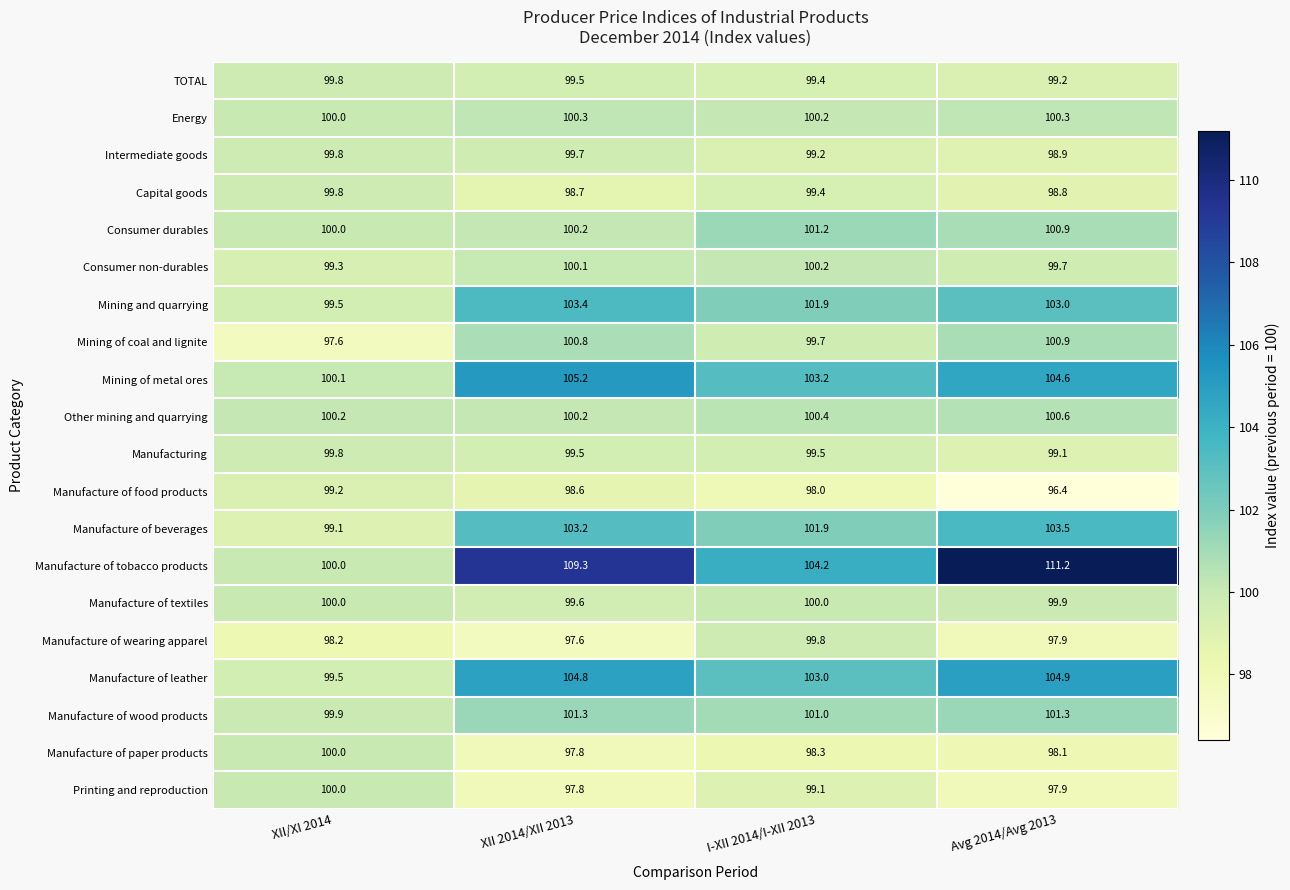

The Manufacture of textiles series shows 46.5 at I-XII 2014/I-XII 2013. True or false?

False